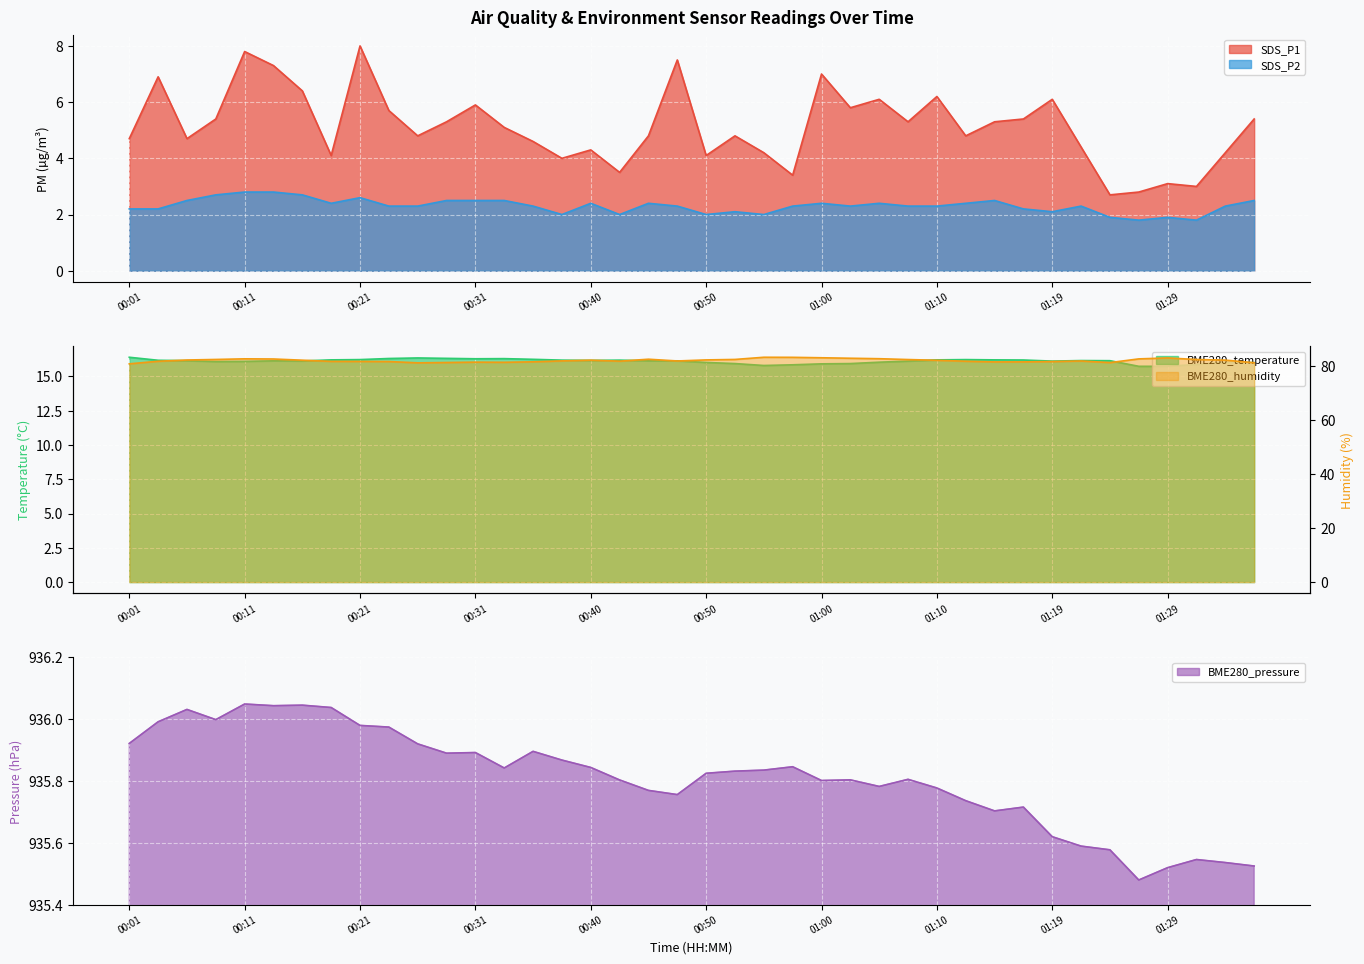

Is the value of BME280_pressure at 00:06 greater than the value of BME280_temperature at 00:31?

Yes